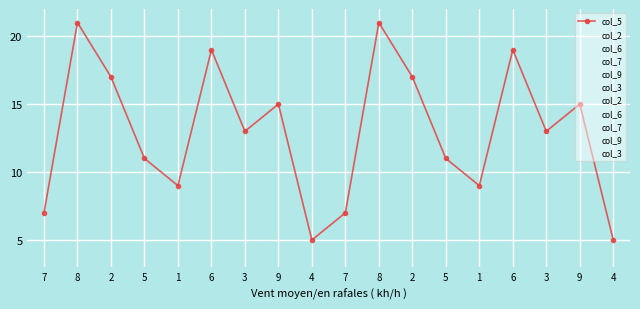

Reading left to right, transcribe all the data shown in this chart.

col_5: 7=7	8=21	2=17	5=11	1=9	6=19	3=13	9=15	4=5	7=7	8=21	2=17	5=11	1=9	6=19	3=13	9=15	4=5
col_2: 7=17	8=19	2=7	5=13	1=5	6=15	3=9	9=21	4=11	7=17	8=19	2=7	5=13	1=5	6=15	3=9	9=21	4=11
col_6: 7=19	8=15	2=9	5=7	1=13	6=5	3=17	9=11	4=21	7=19	8=15	2=9	5=7	1=13	6=5	3=17	9=11	4=21
col_7: 7=21	8=9	2=15	5=19	1=7	6=13	3=11	9=5	4=17	7=21	8=9	2=15	5=19	1=7	6=13	3=11	9=5	4=17
col_9: 7=5	8=7	2=13	5=21	1=11	6=17	3=15	9=9	4=19	7=5	8=7	2=13	5=21	1=11	6=17	3=15	9=9	4=19
col_3: 7=9	8=11	2=21	5=17	1=19	6=7	3=5	9=13	4=15	7=9	8=11	2=21	5=17	1=19	6=7	3=5	9=13	4=15